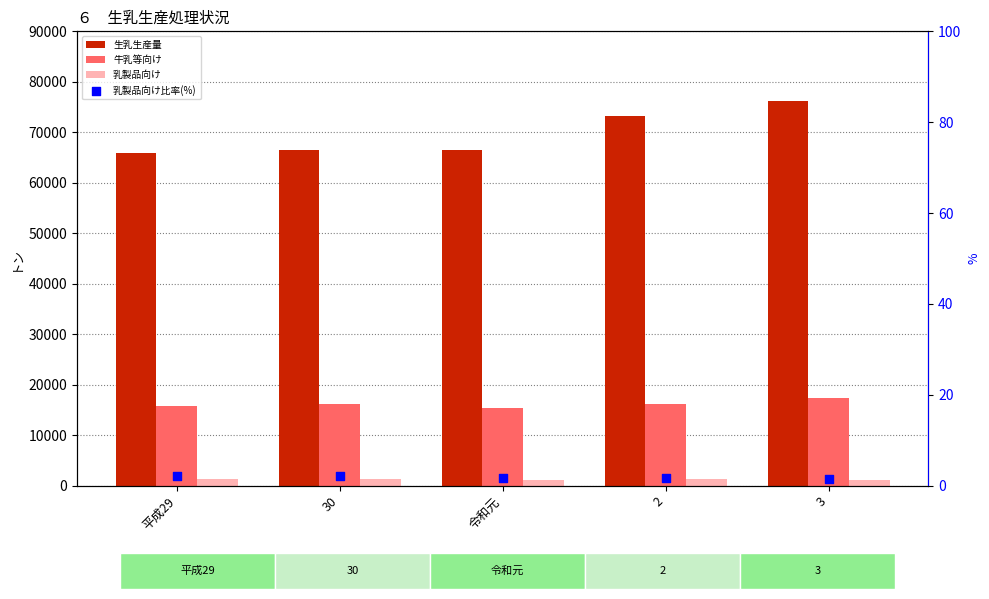

At how many categories does at least one series exceed 33431?

5